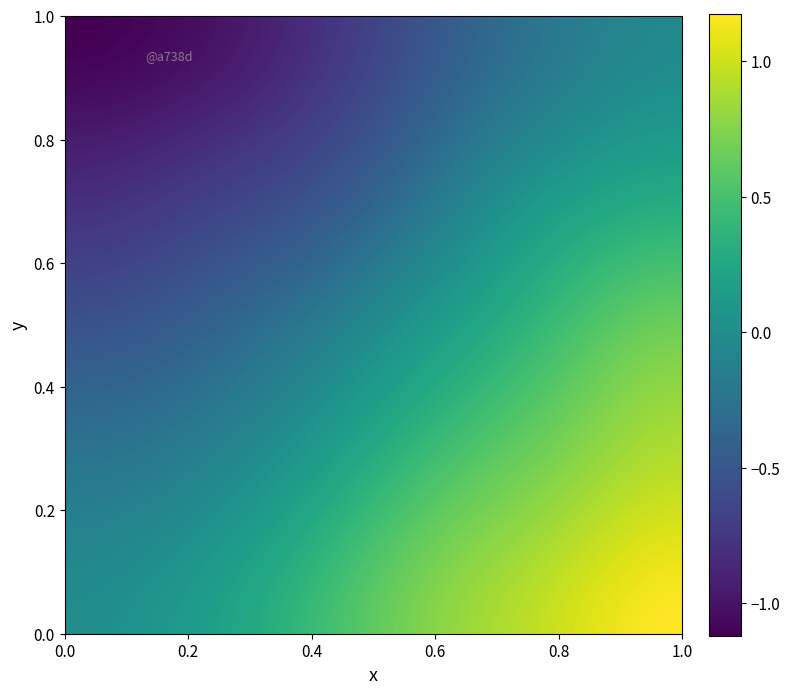

At how many categories does at least one series exceed 0?

25